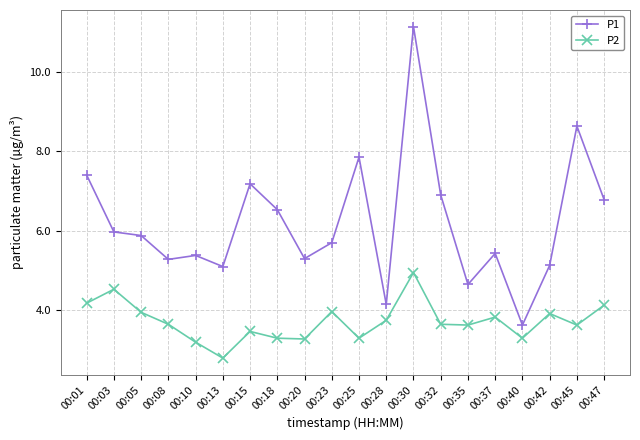

Is the value of P2 at 00:28 greater than the value of P1 at 00:35?

No